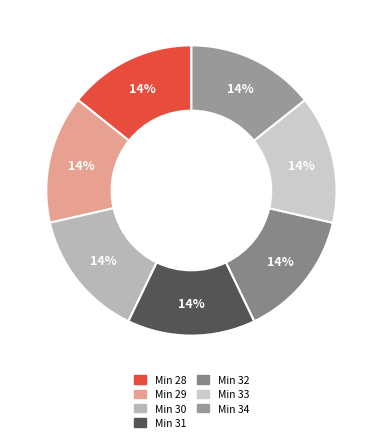

How many slices are in this pie chart?

7